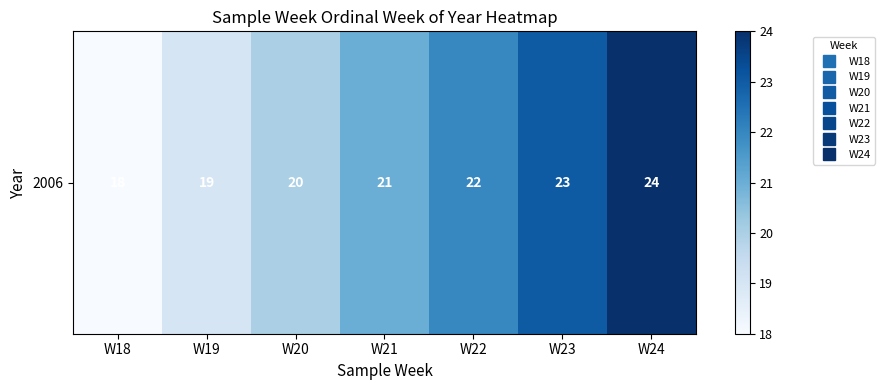

Rank the categories by value from lowest to highest.

W18, W19, W20, W21, W22, W23, W24